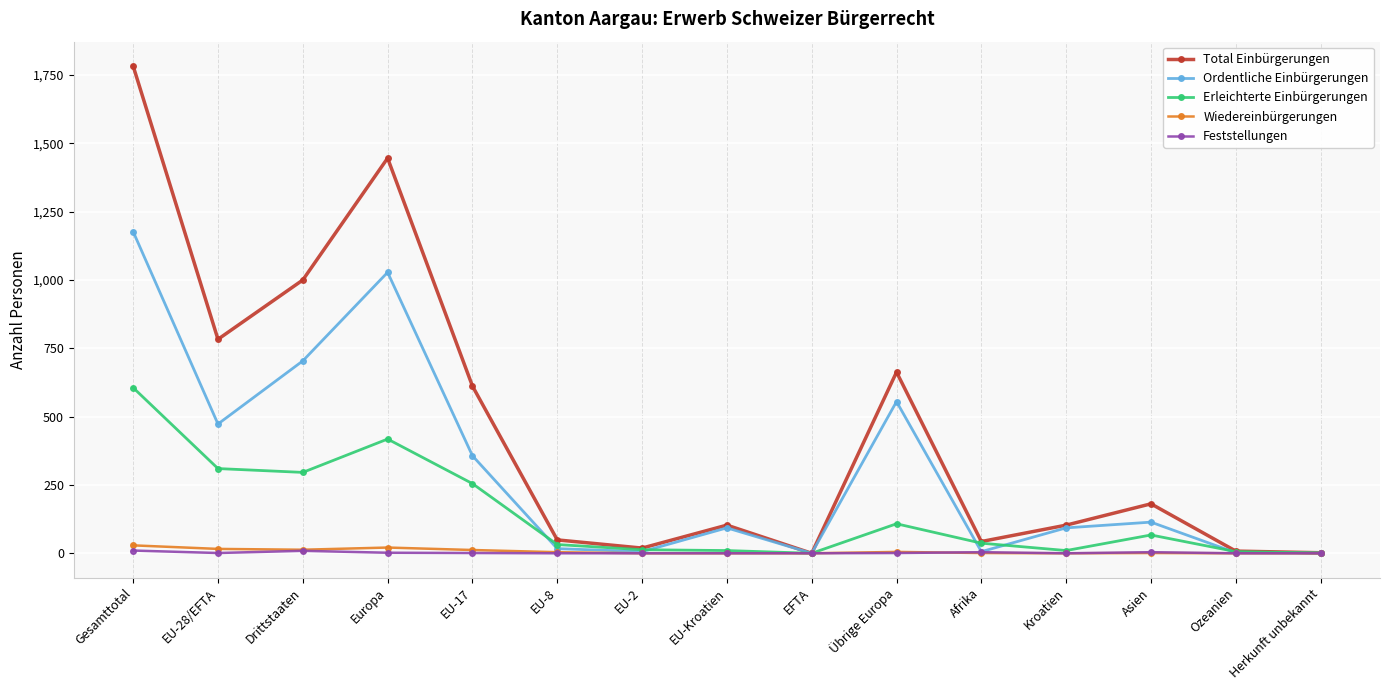

At which category is the sum across all series the highest?

Gesamttotal